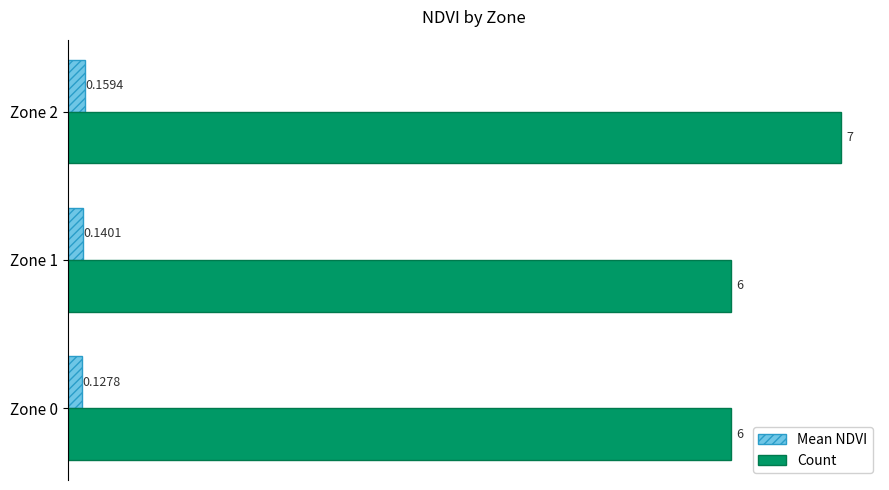

At which category is the sum across all series the highest?

Zone 2